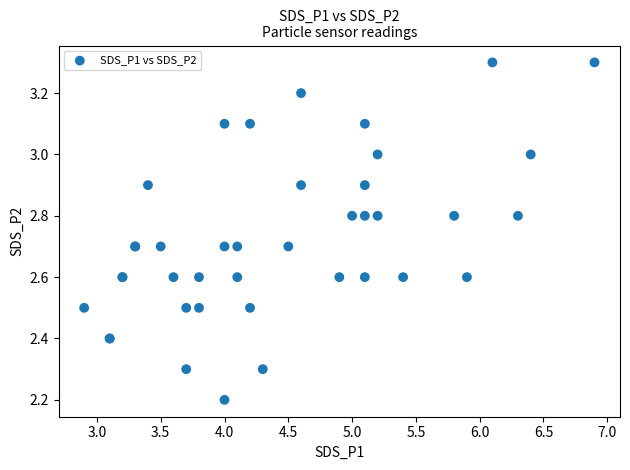

What Y value in the scatter plot is closest to 2?

2.2